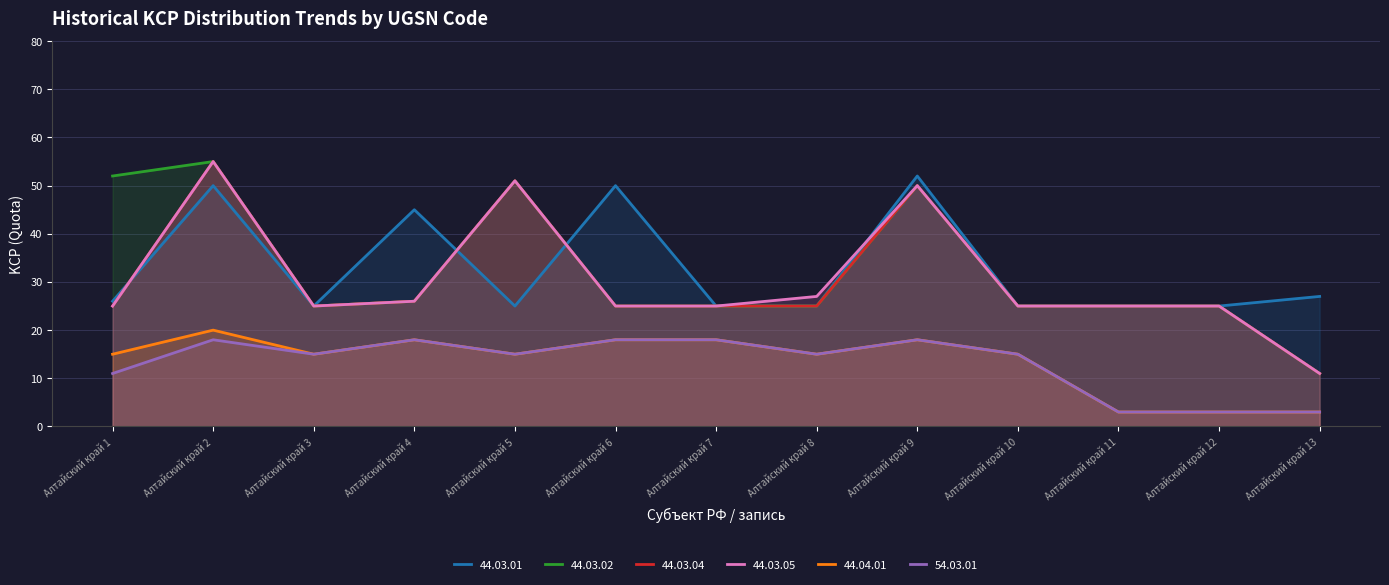

Where is the first local minimum for 44.03.01?

Алтайский край 3